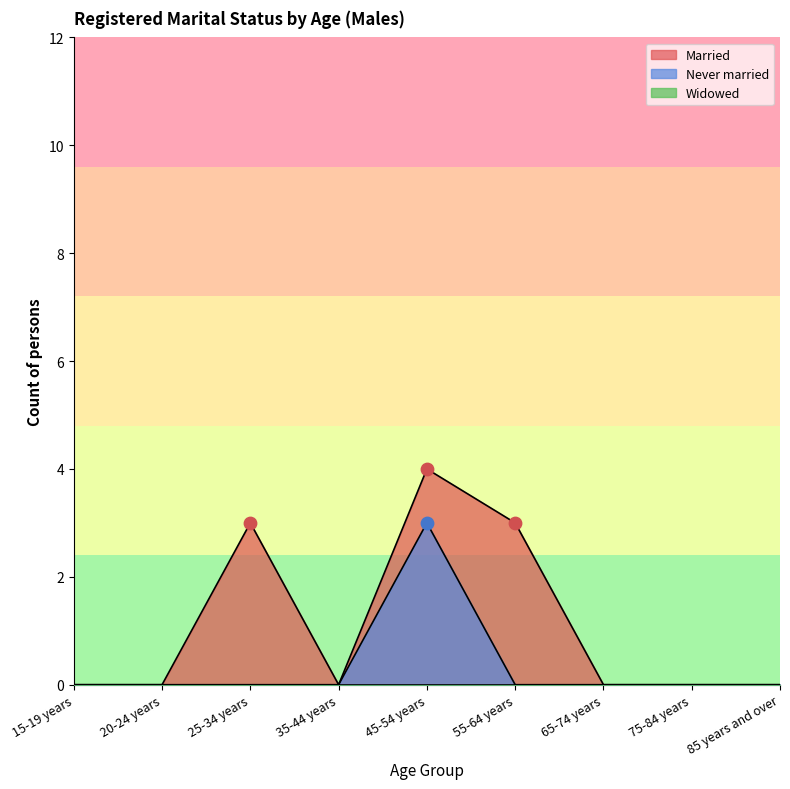

At how many categories does at least one series exceed 2?

3